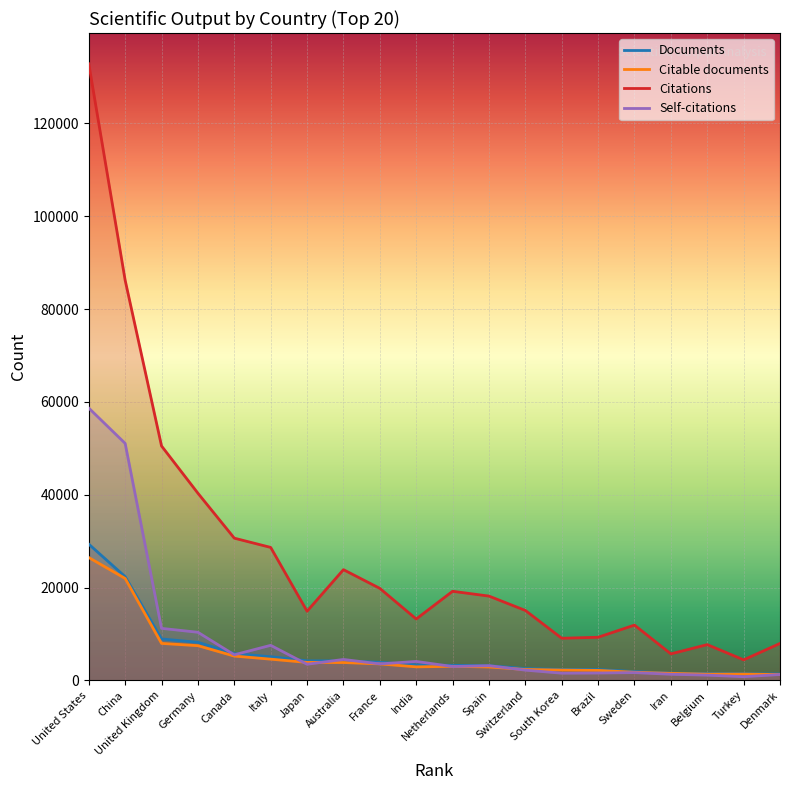

How many distinct data groups are displayed?

4